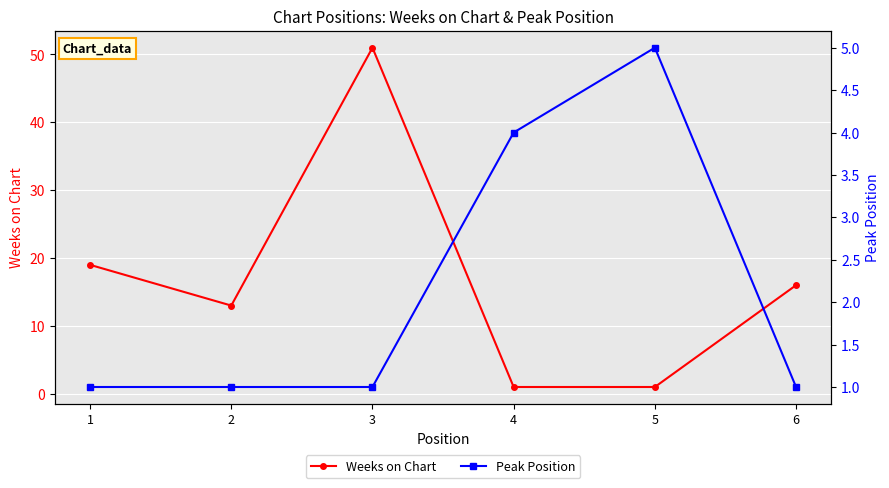

Where is Peak Position nearest to the value 3?

4